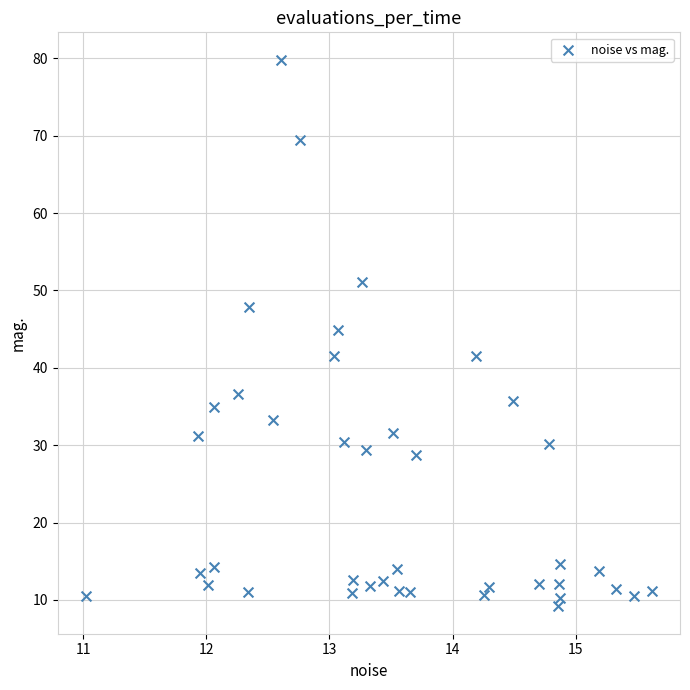

What Y value in the scatter plot is closest to 44?

44.9